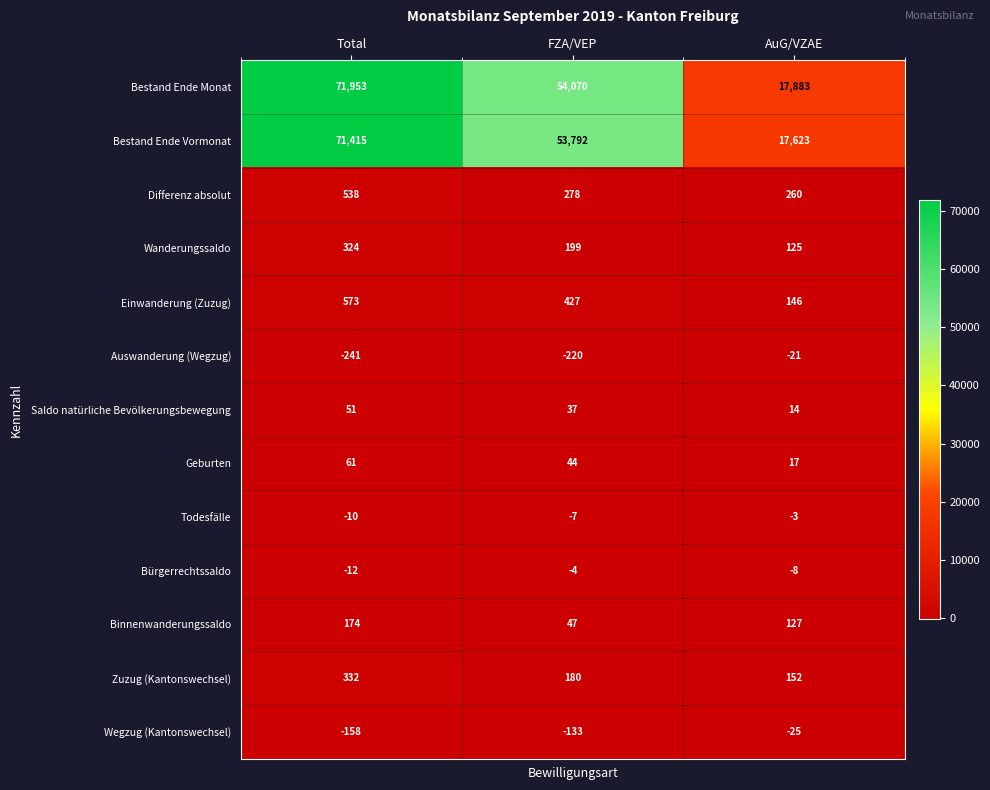

True or false: Bestand Ende Monat has a value of 54070 at FZA/VEP.

True